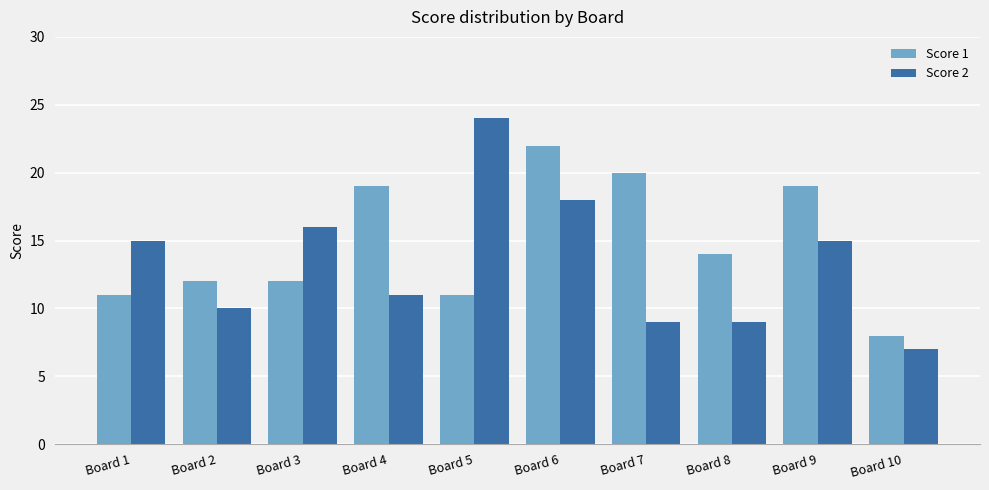

What is the difference between the maximum and second lowest values in the Score 2 series?

15